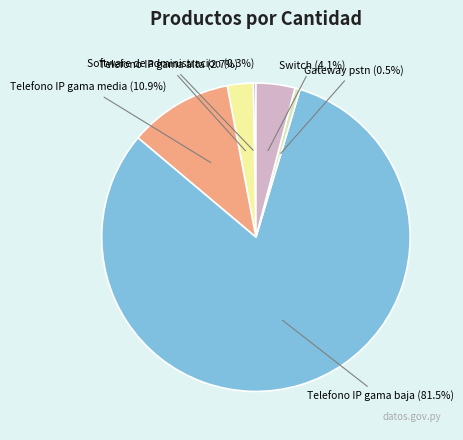

Which slice is the smallest?

Software de administracion